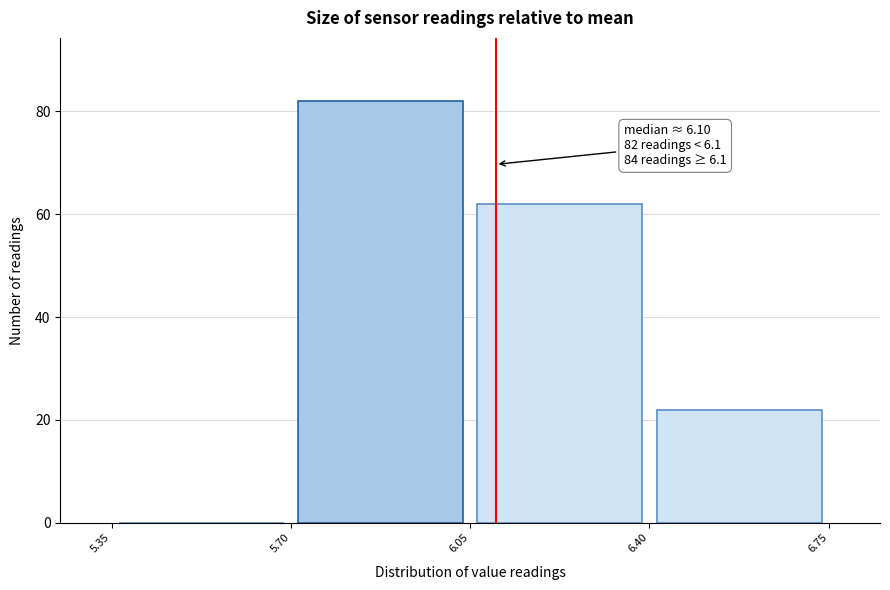

Over which range of the x-axis is the bar tallest?

5.70 to 6.05